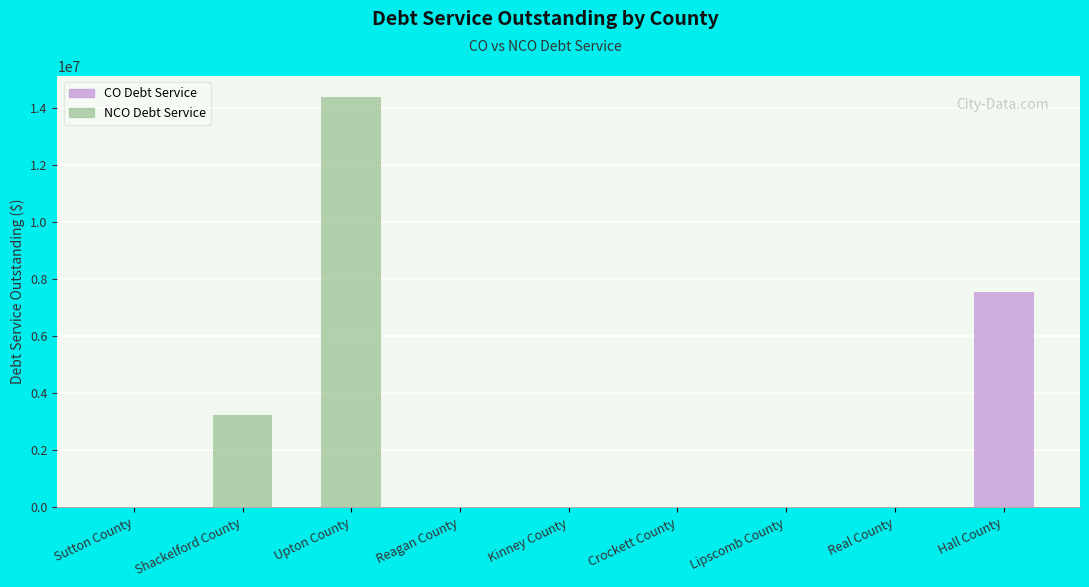

What is the total value across all series at Shackelford County?

3248627.6